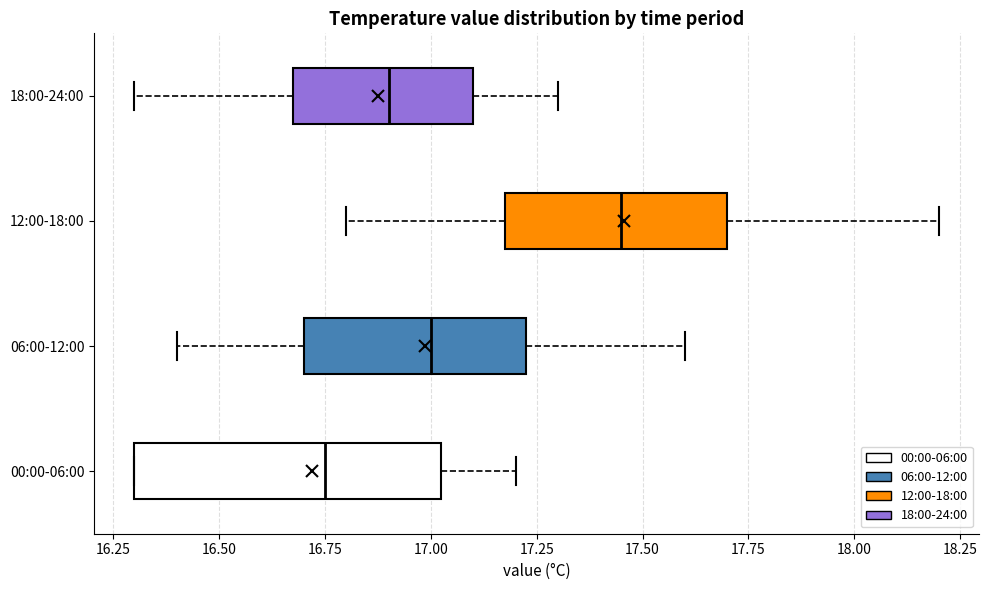

Which box's median line is the furthest to the left?

00:00-06:00